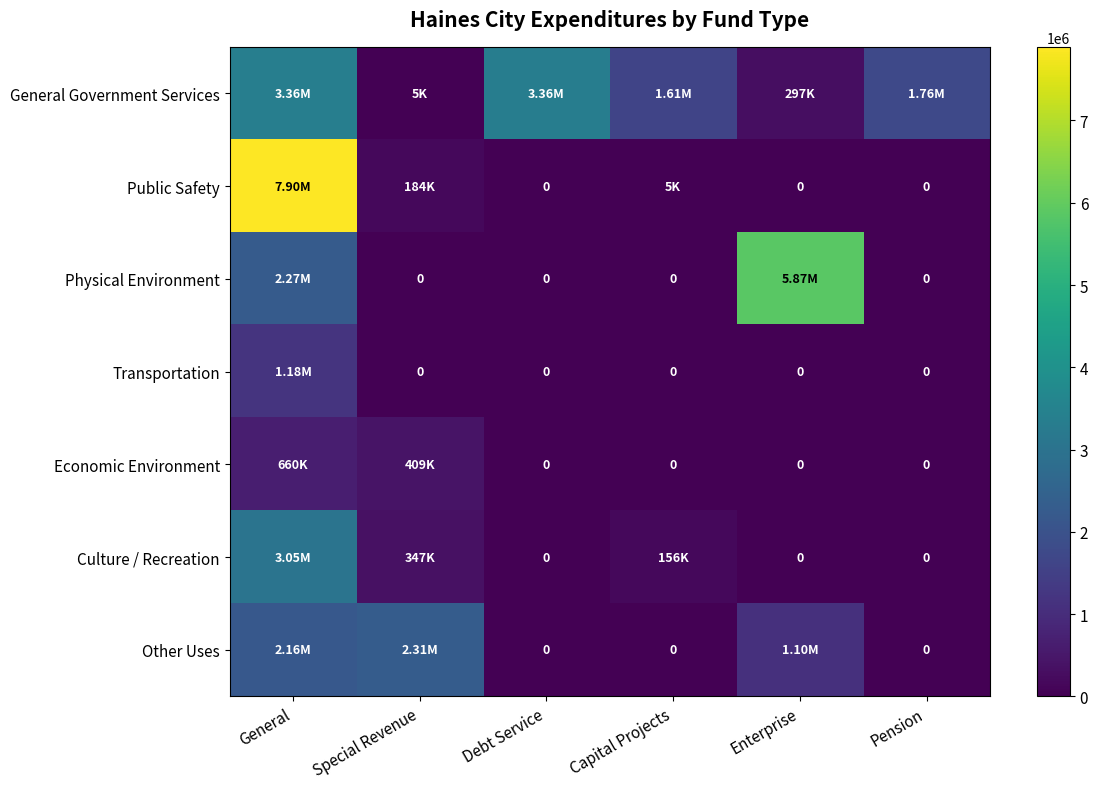

Between Special Revenue and Pension, which is larger?

Pension